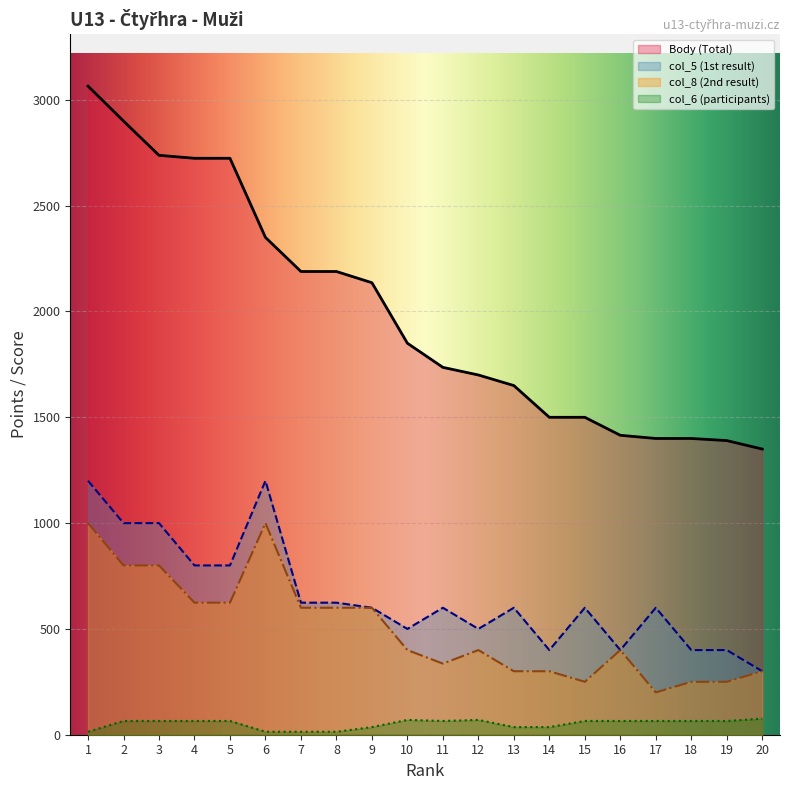

List the series in order of their peak value, lowest first.

col_6, col_8, col_5, Body